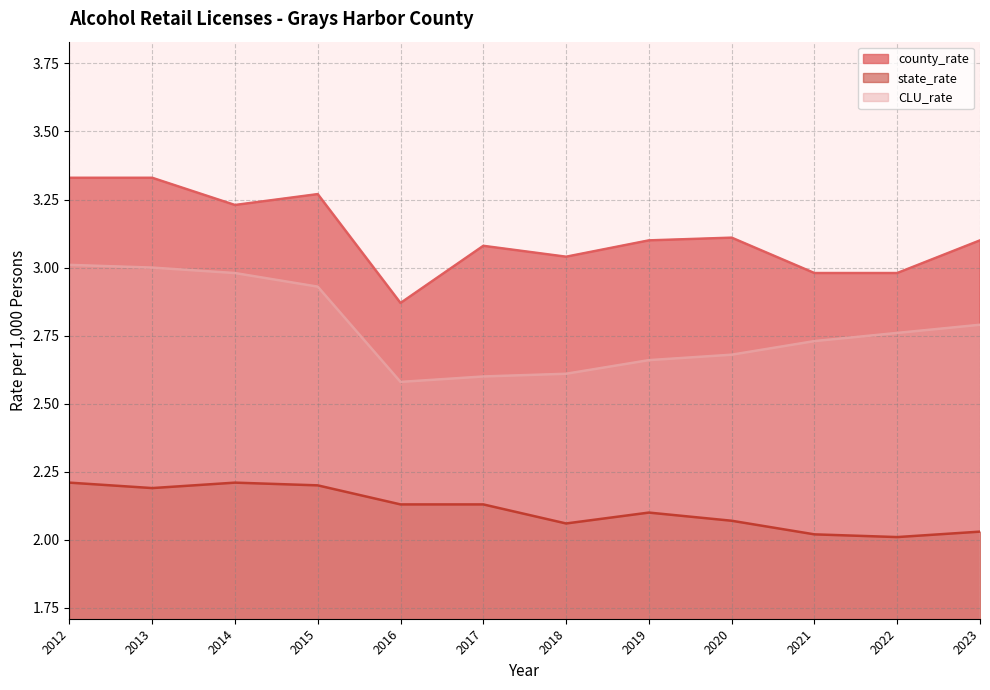

Which label corresponds to the largest value in the chart?

2012